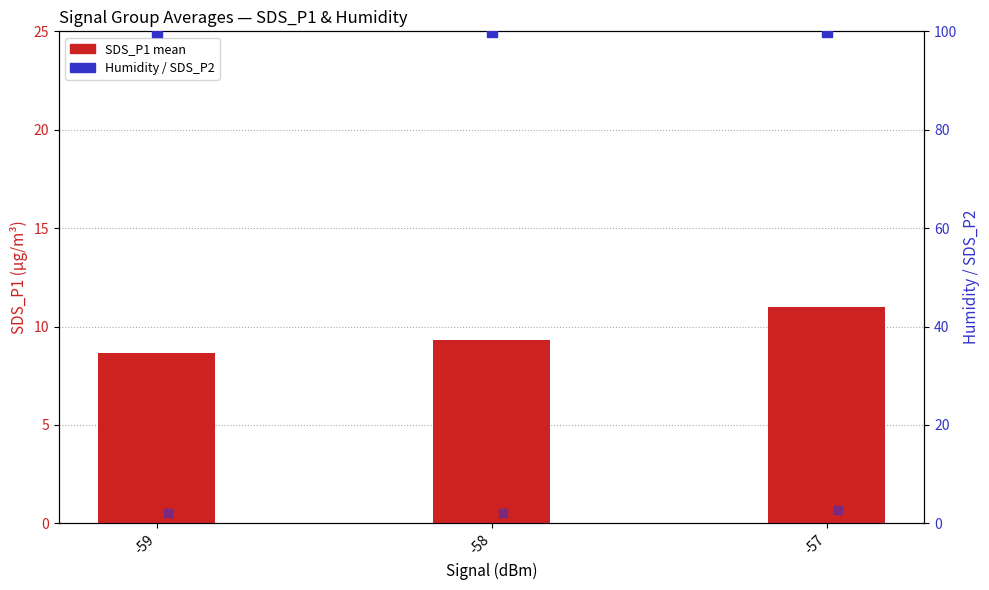

Which series reaches the minimum Y coordinate?

SDS_P2 (mean)